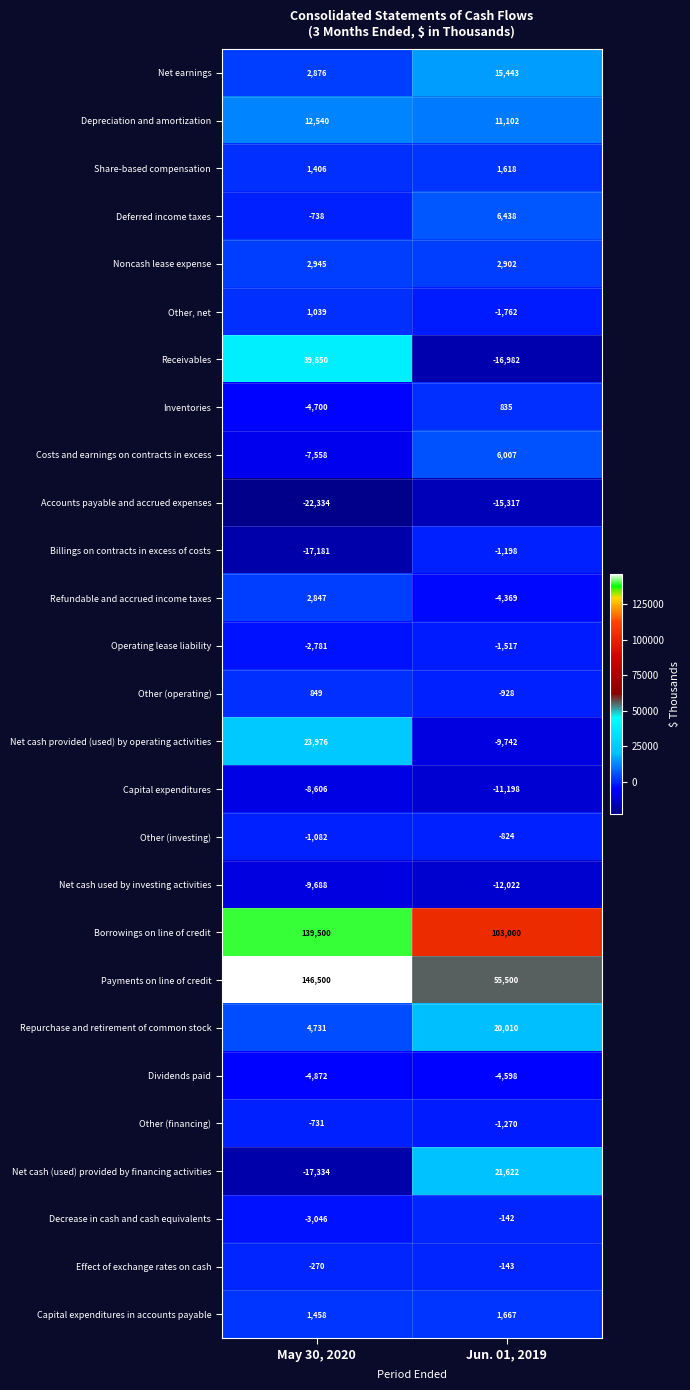

What is the highest value of the Accounts payable and accrued expenses series?

-15317